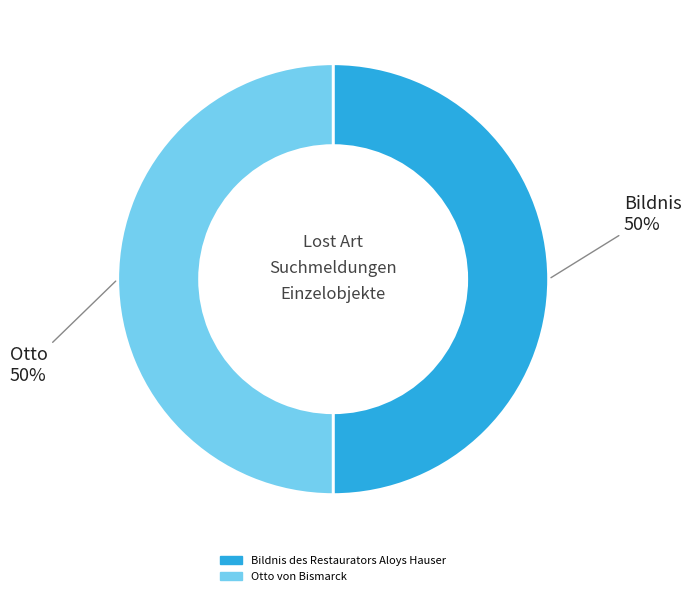

Is the sum of Bildnis des Restaurators Aloys Hauser and Otto von Bismarck greater than half?

Yes